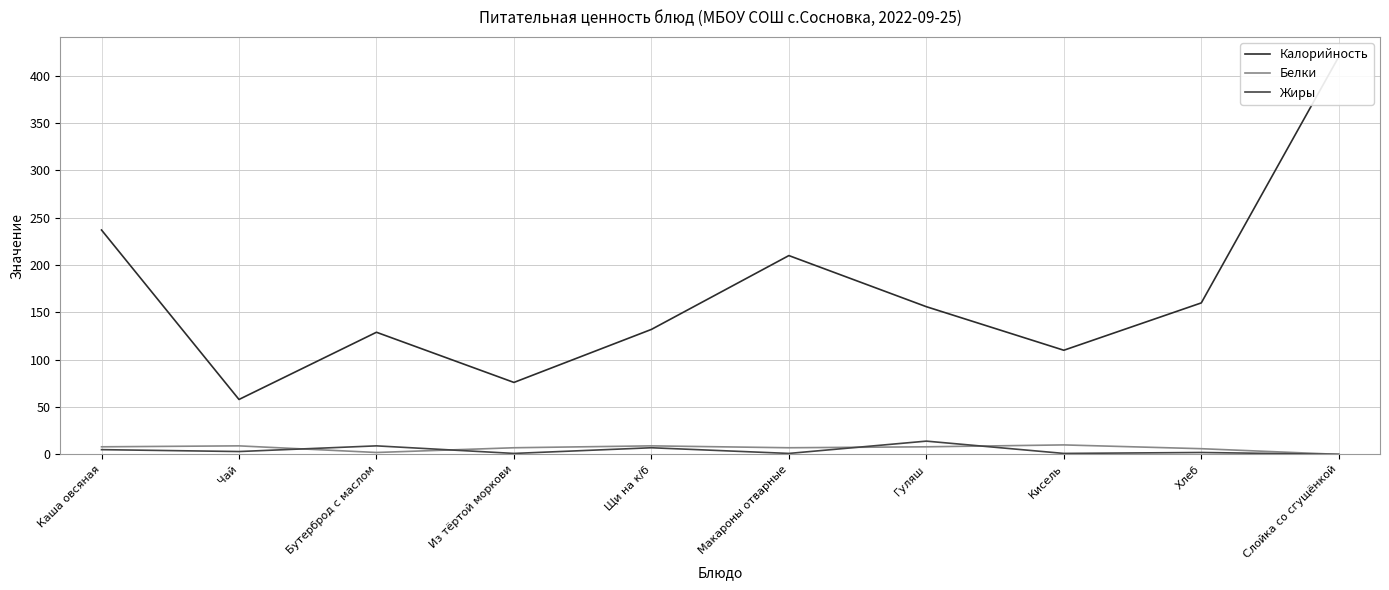

At which category is the sum across all series the highest?

Слойка со сгущёнкой